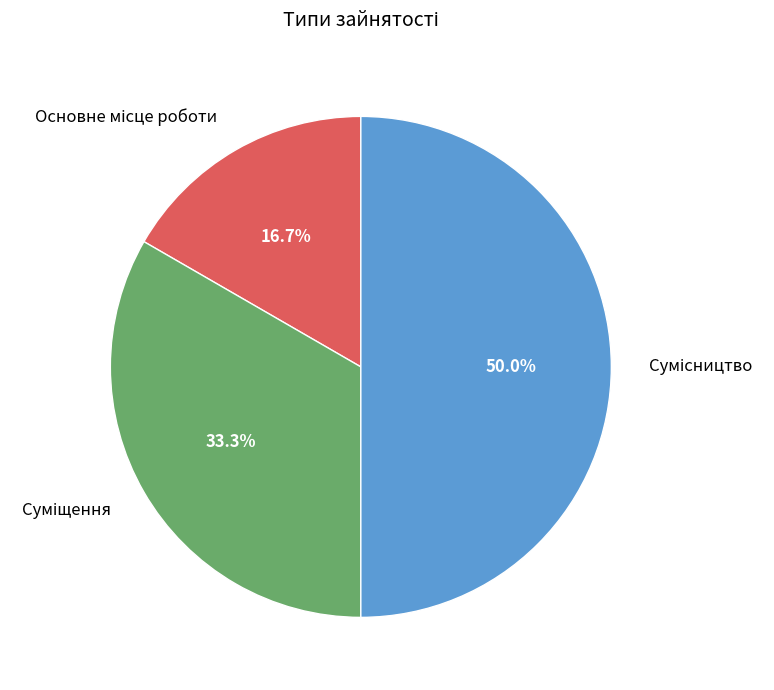

Is Сумісництво the majority of the pie?

No